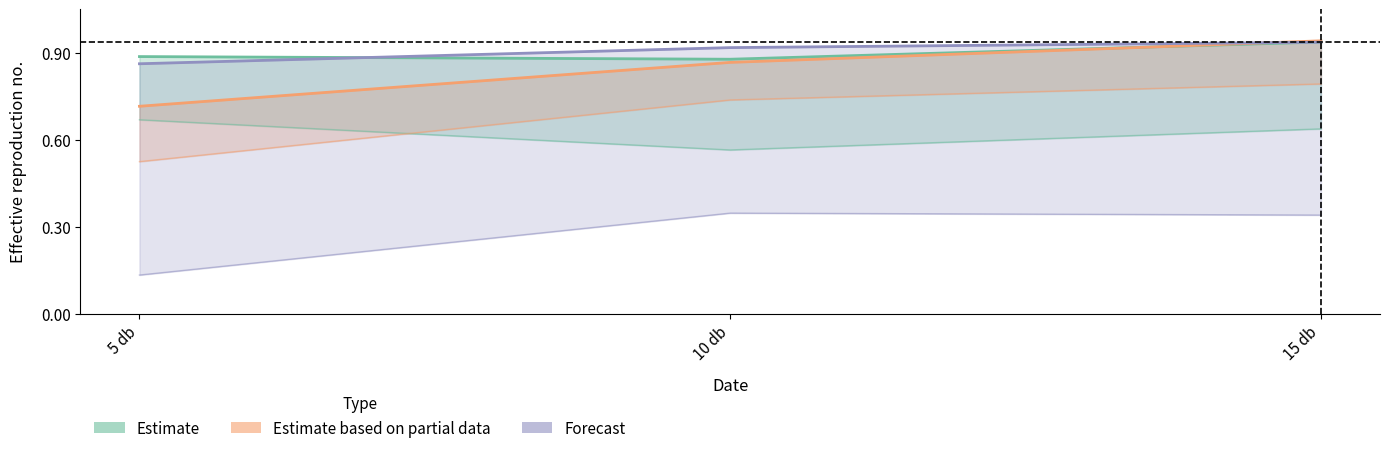

Rank the categories by Control value from highest to lowest.

15 db, 5 db, 10 db